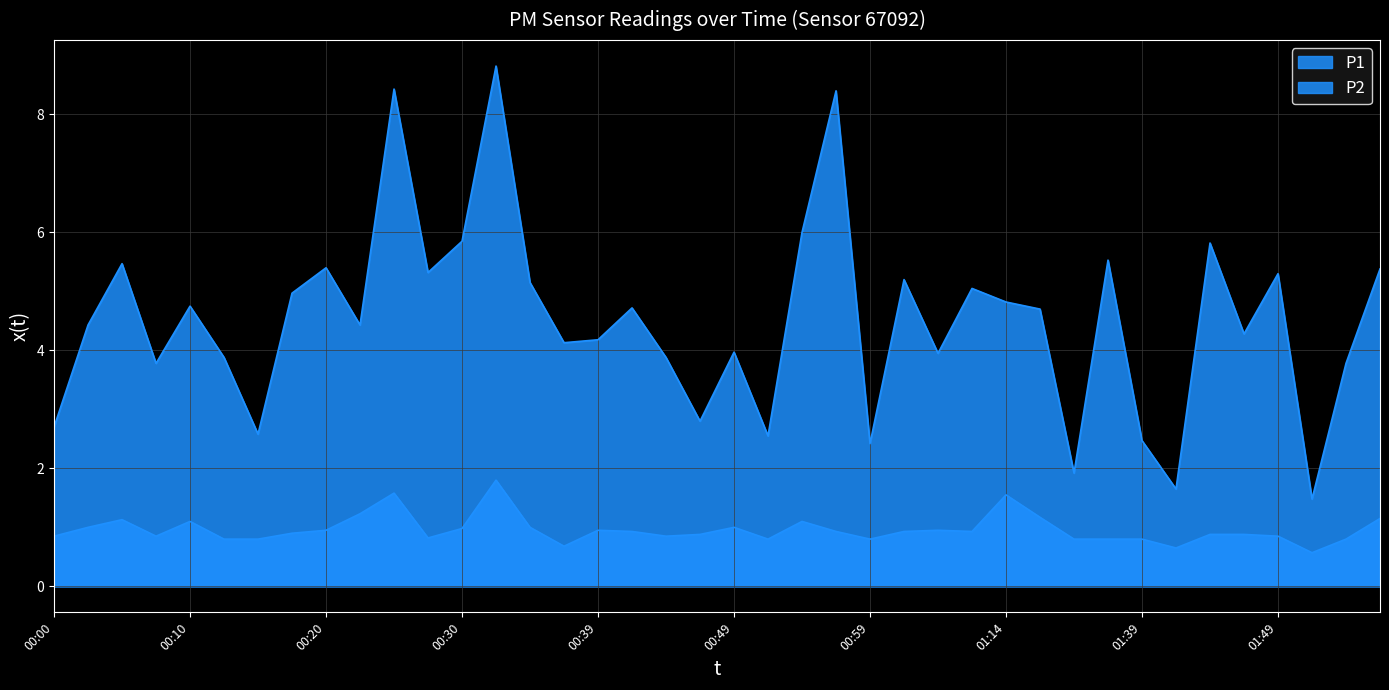

What are all the series names shown in the legend?

P1, P2